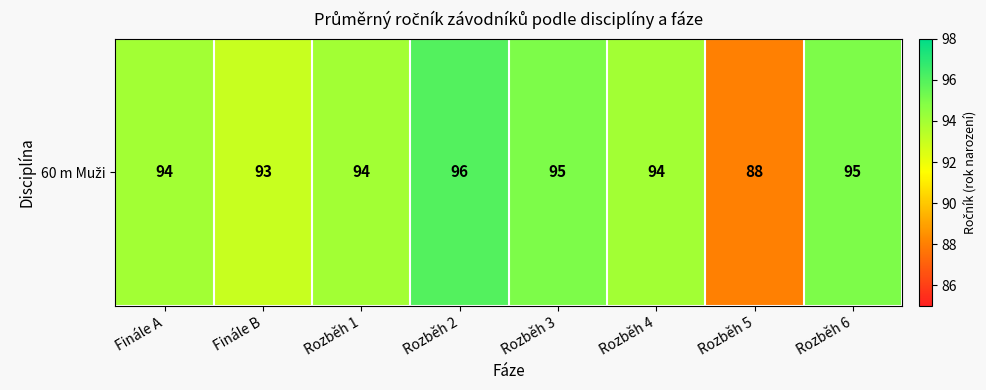

How many data points are above 94?

3